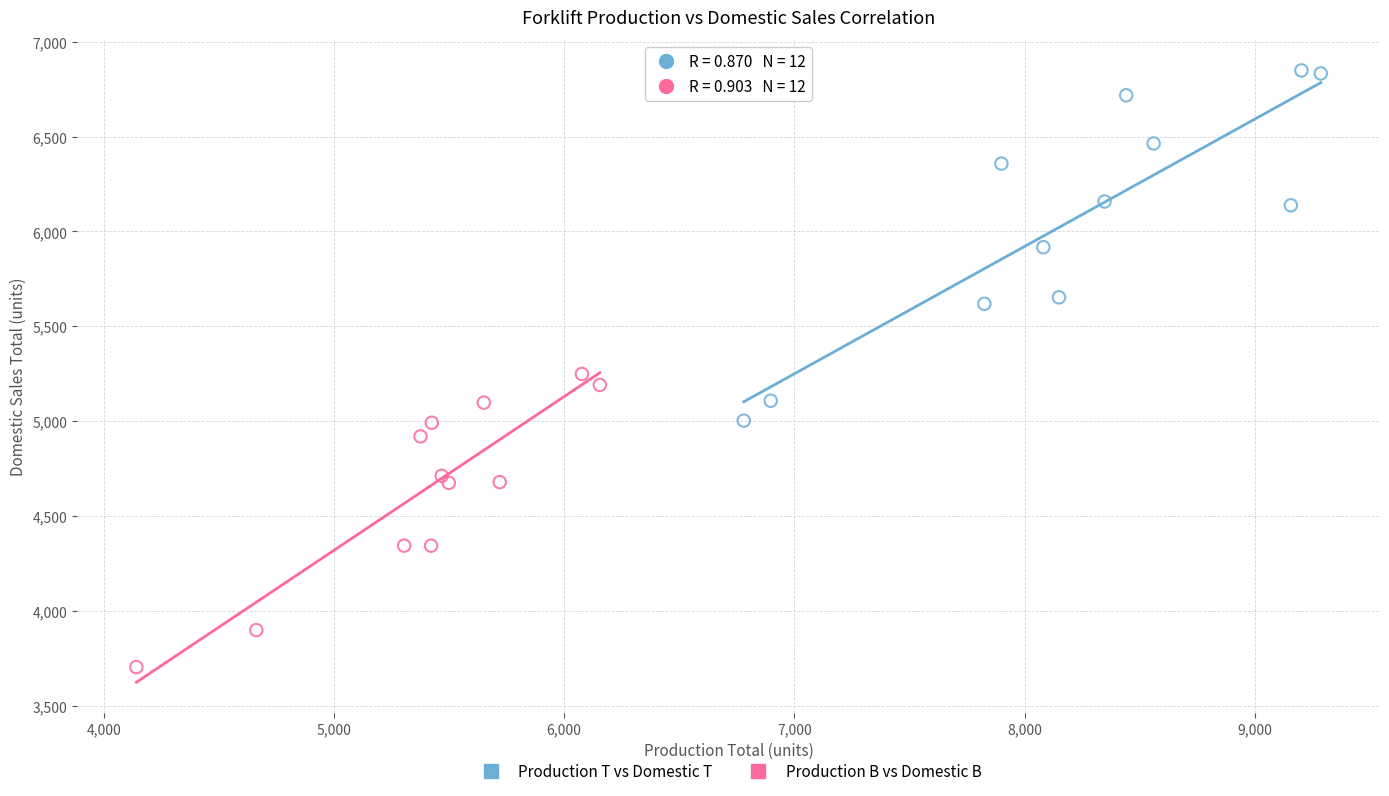

Which series contains the lowest Y value?

Production B vs Domestic B